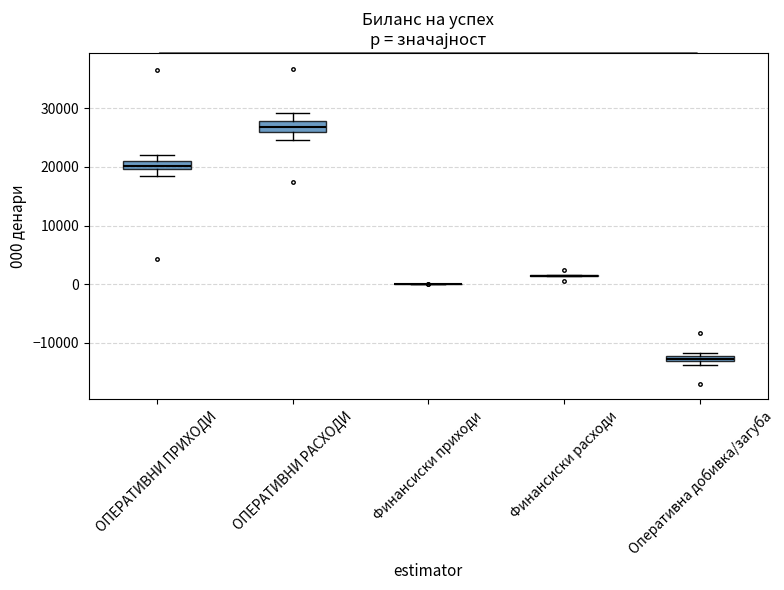

Where is the lower edge of the box for Оперативна добивка/загуба on the y-axis? The values are not printed on the chart, so give them approximately, as read against the axis.

-13000